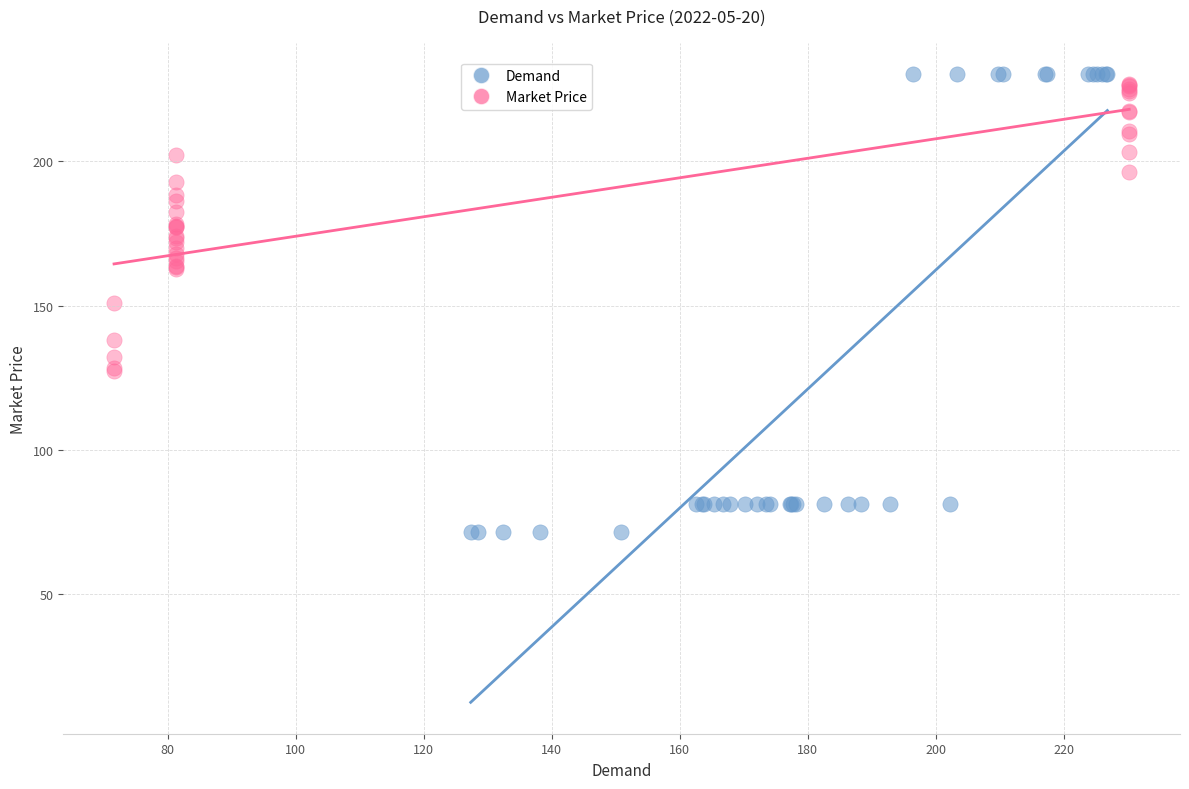

What are all the series names shown in the legend?

Demand, Market Price